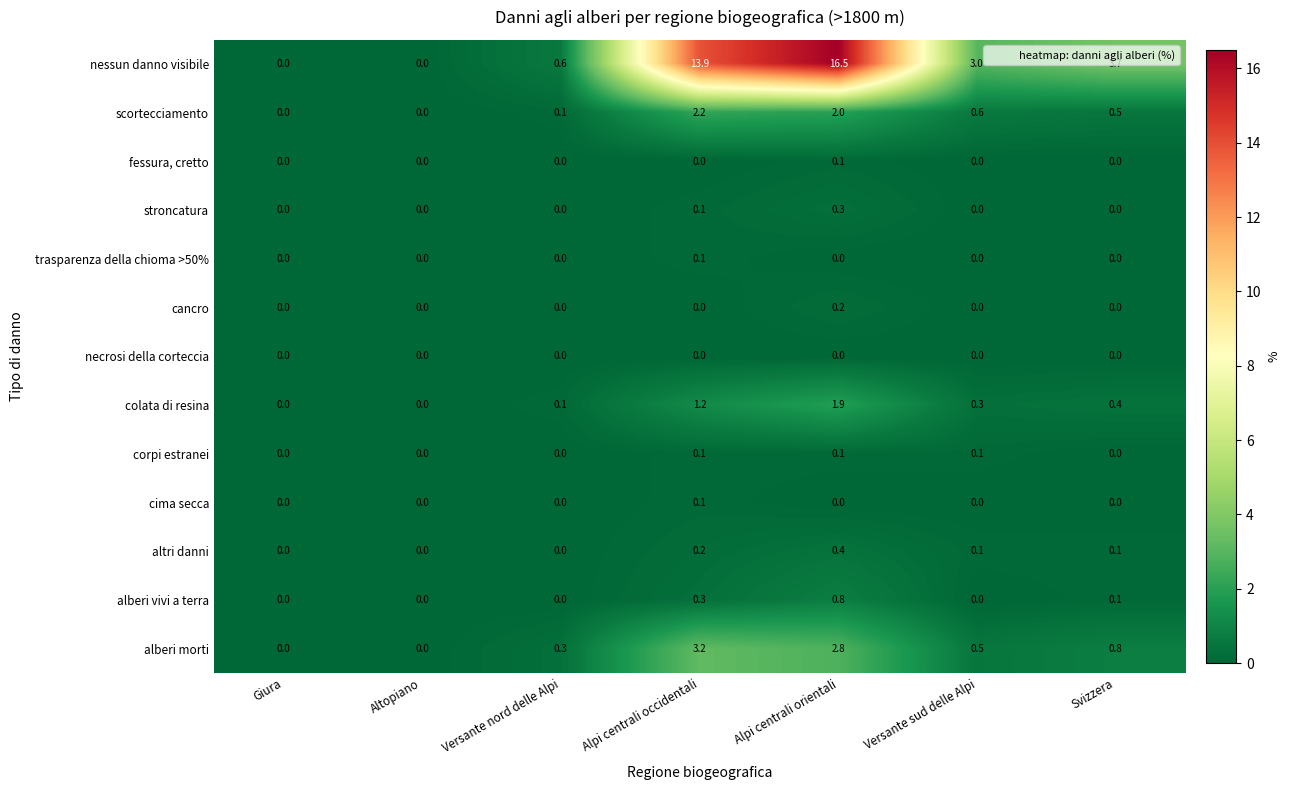

The value of trasparenza della chioma >50% at Versante sud delle Alpi is 0.0. True or false?

True